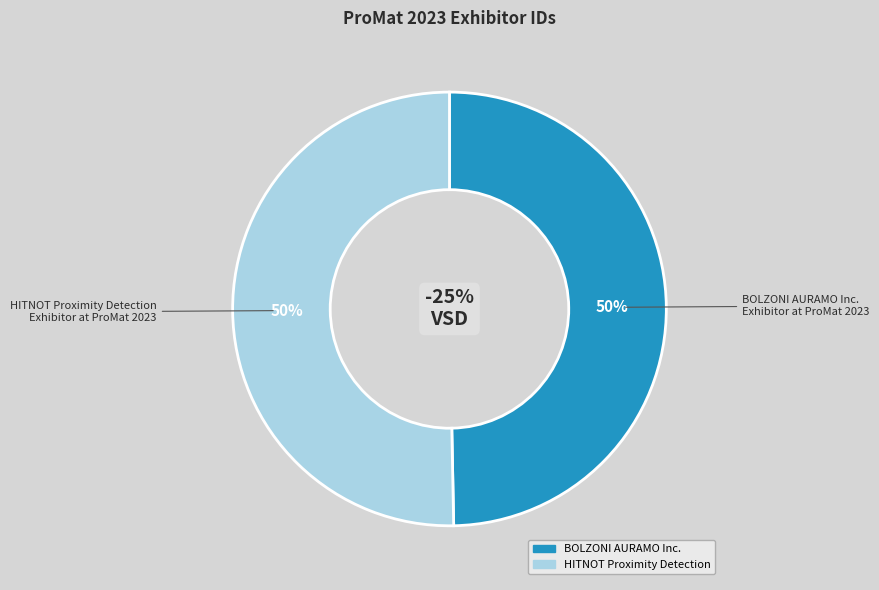

What portion of the pie excludes BOLZONI AURAMO Inc.?

50.3%